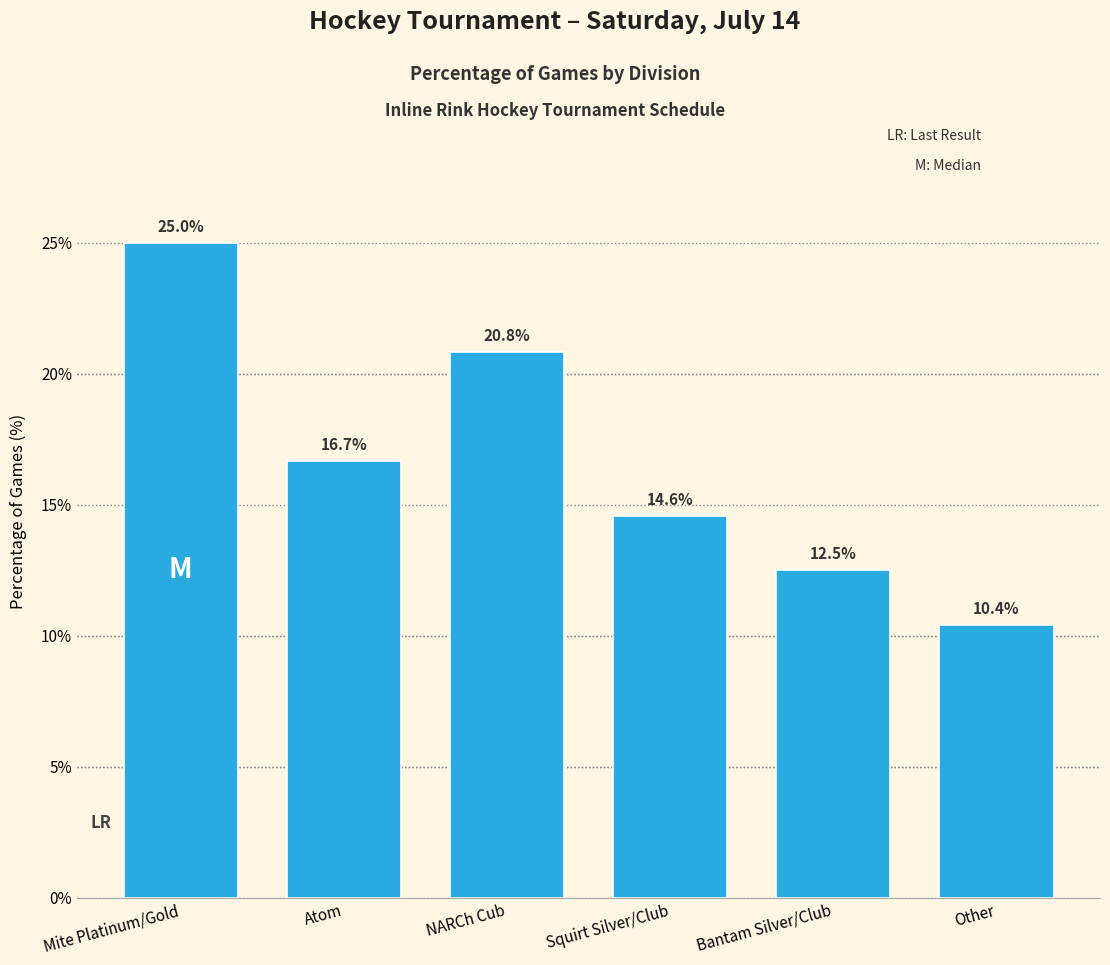

At which category does the chart reach its peak across all series?

Mite Platinum/Gold